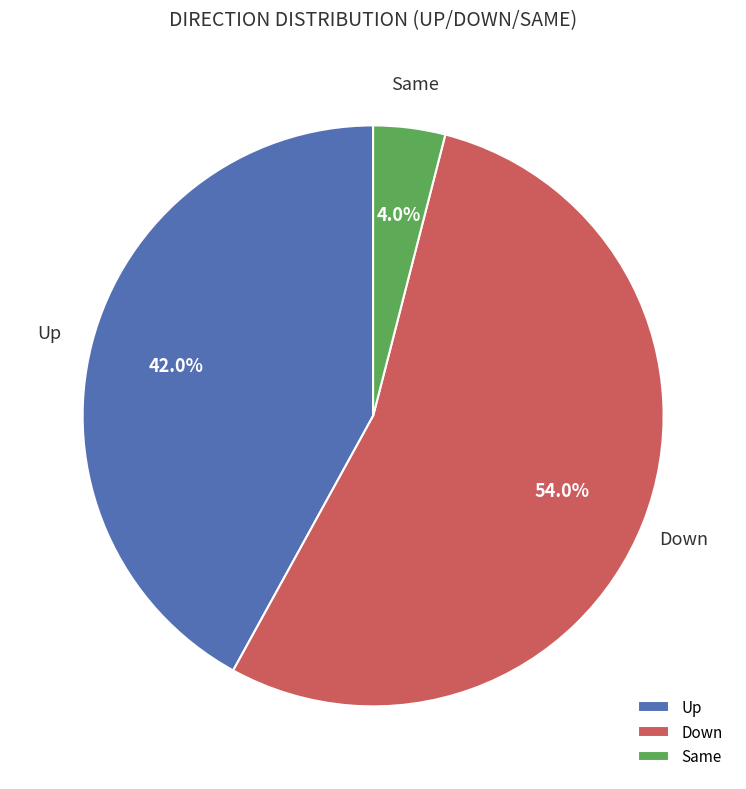

Which slice is the smallest?

Same